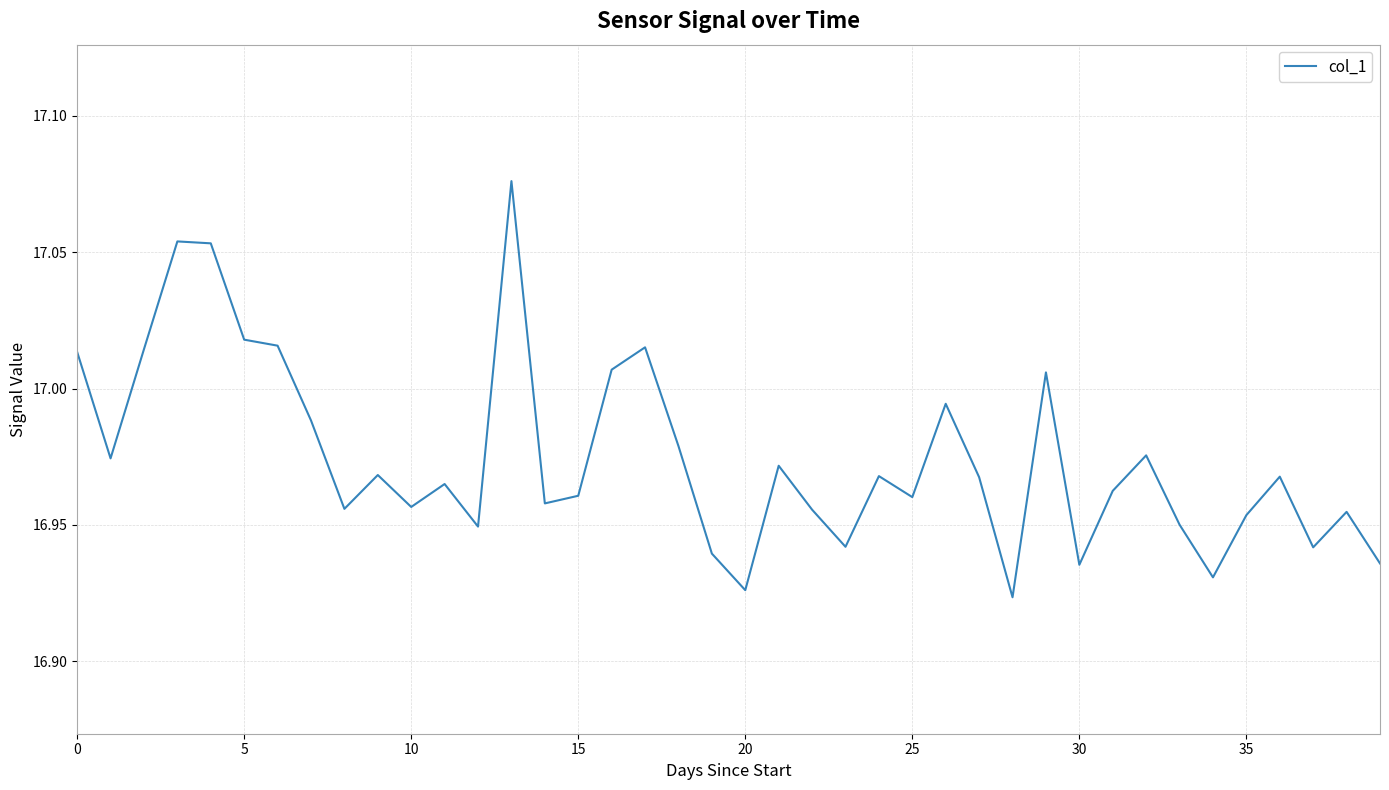

The value at 25 is 4.5. True or false?

False